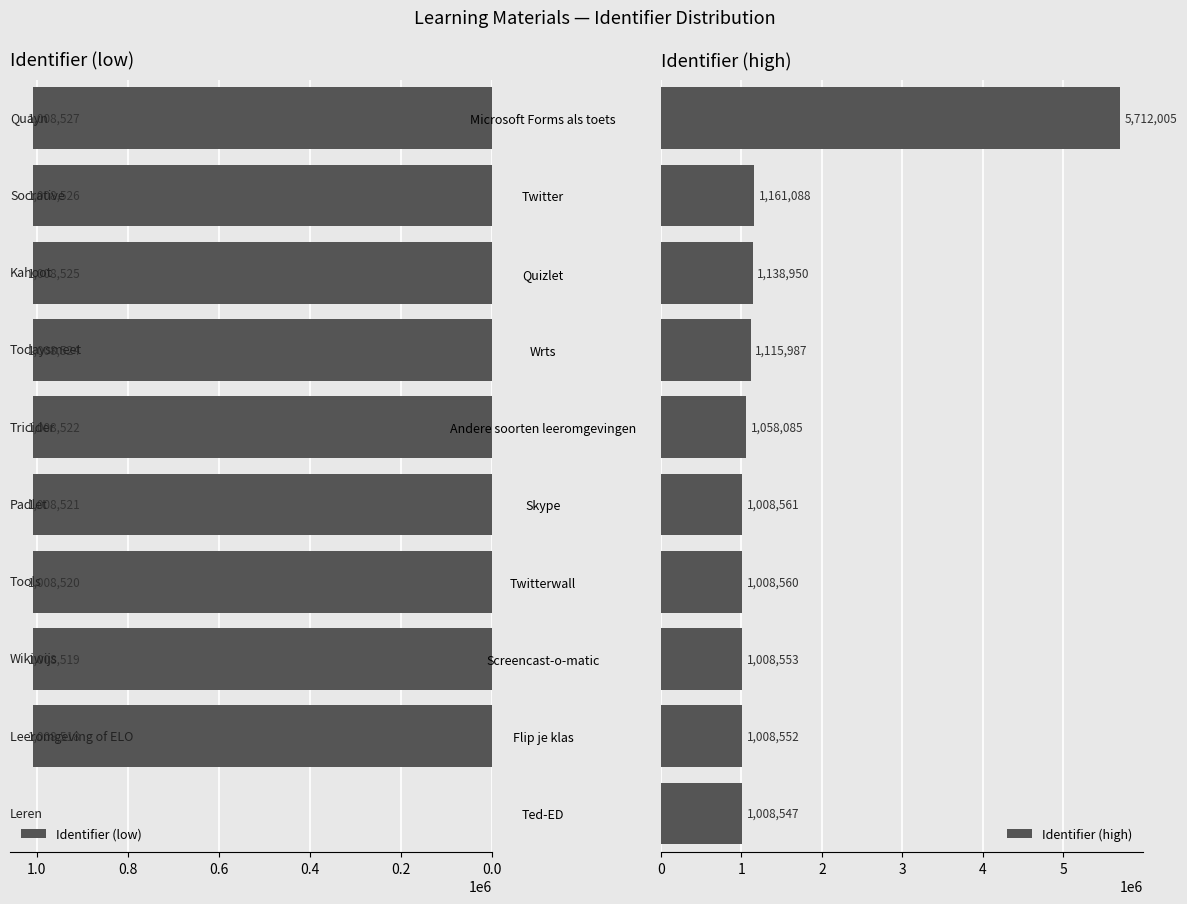

What is the approximate value of Identifier (high) at Quizlet, to the nearest 50?

1138950